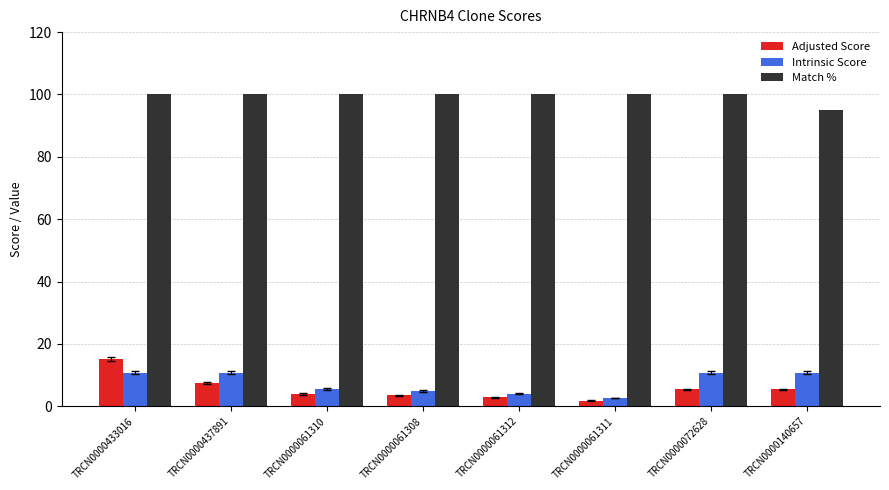

What is the maximum value shown in the chart?

100.0